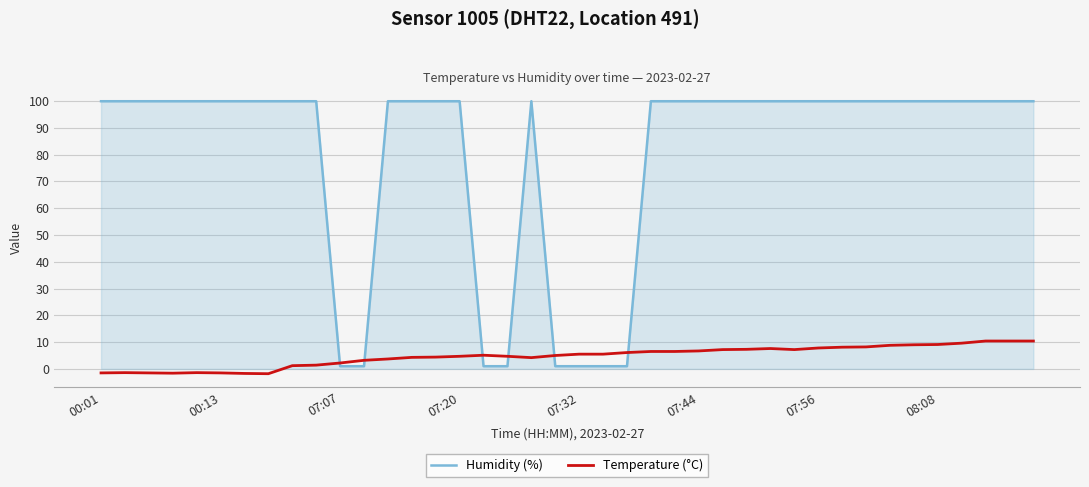

True or false: Humidity (%) and Temperature (°C) intersect in this chart.

True